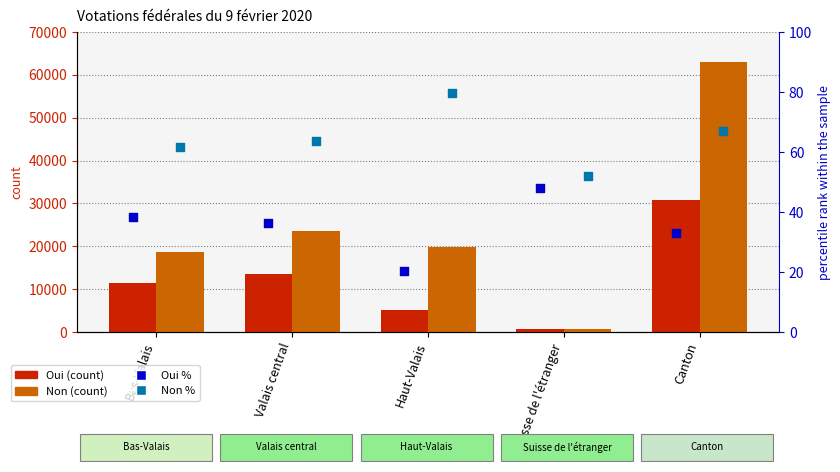

Which series has the largest Y range (max minus min)?

Non